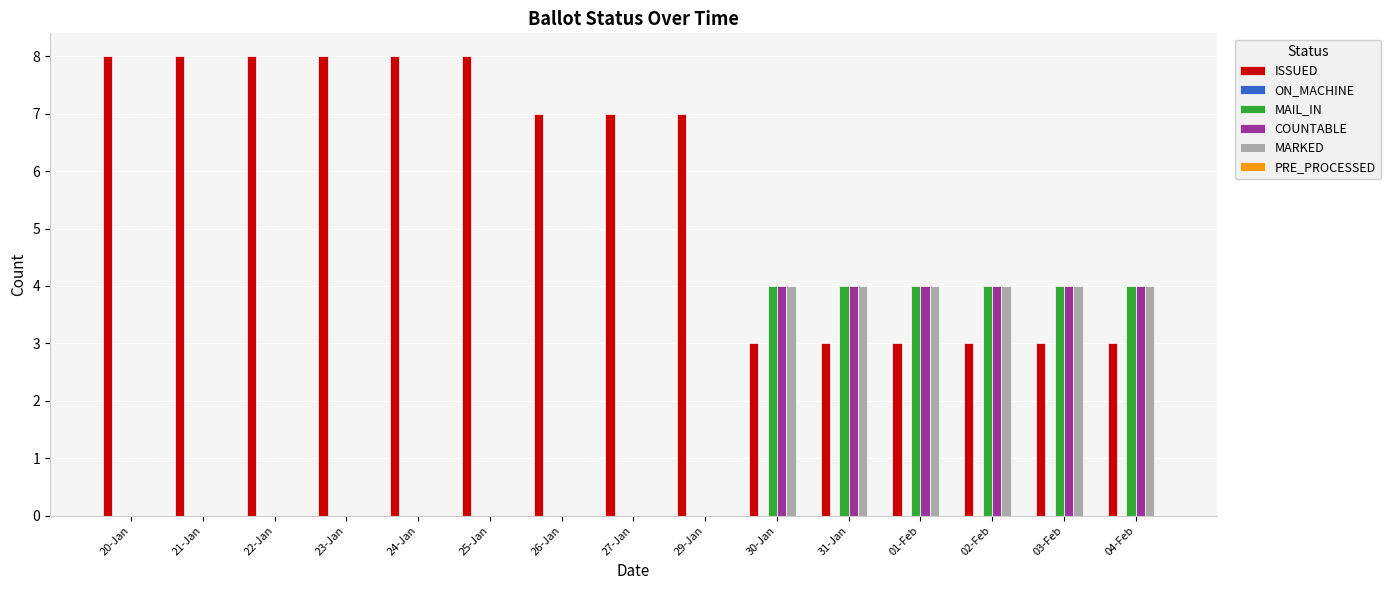

What is the sum of all ISSUED values?

87